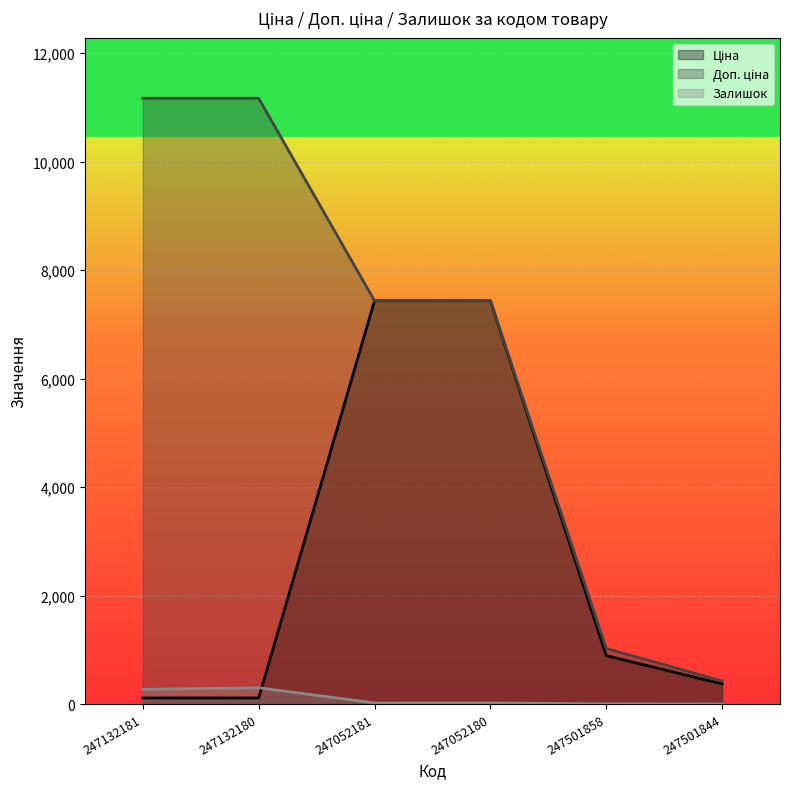

What is the total value across all series at 247052180?

14893.3